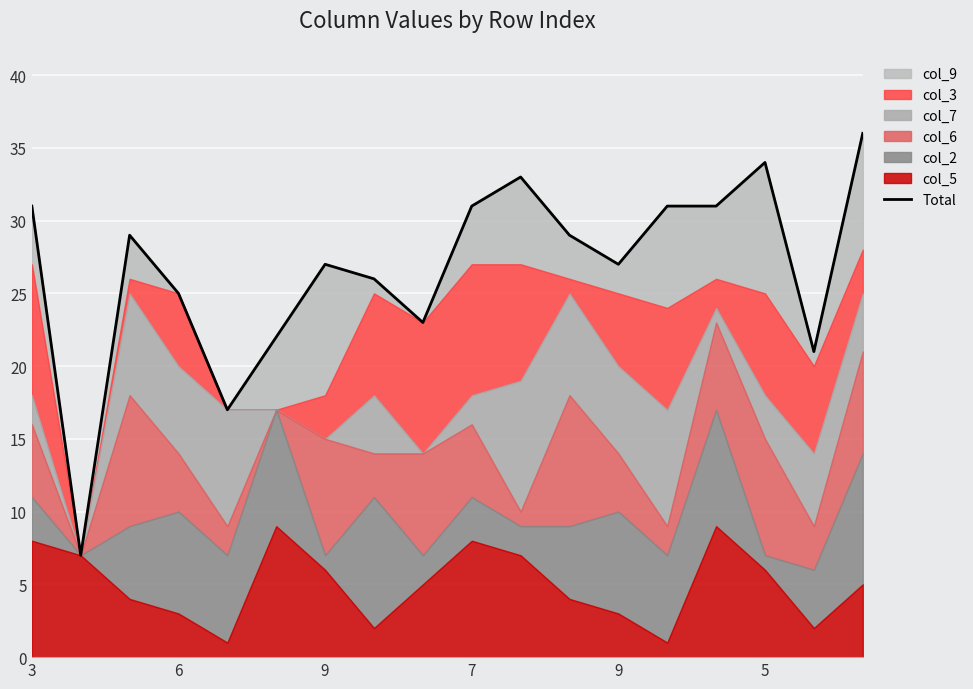

Rank the categories by value from highest to lowest.

17, 15, 10, 3, 9, 13, 14, 9, 11, 6, 12, 7, 7, 8, 5, 16, 9, 6